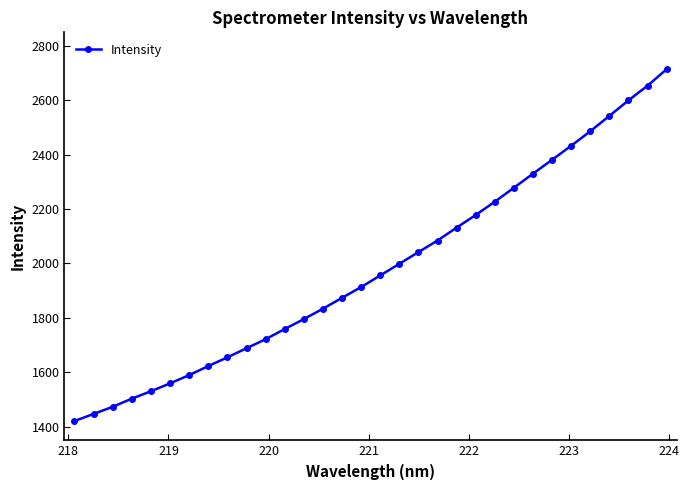

What is the value of the 13th point from the left?

1795.6